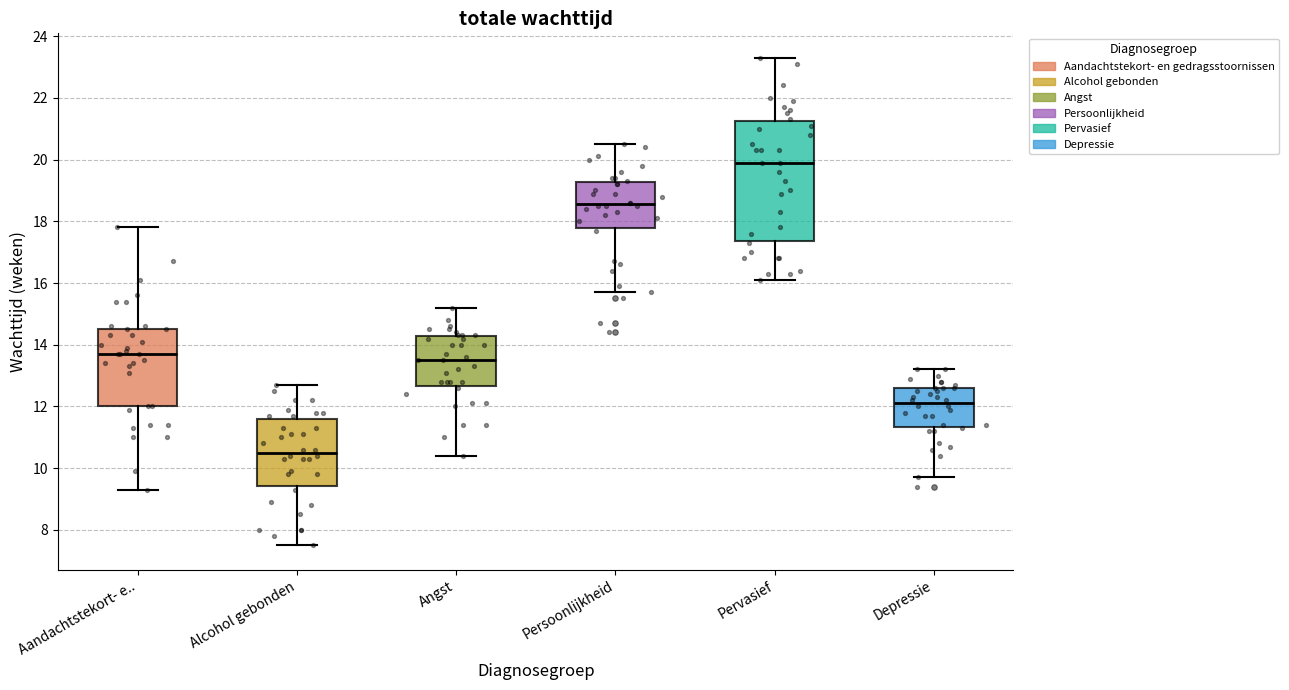

Which box is the tallest, from its lower edge to its upper edge?

Pervasief